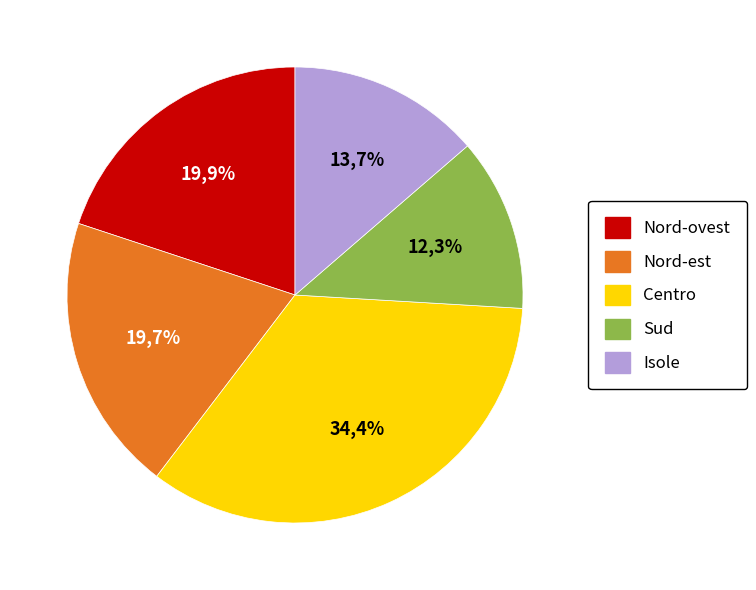

Which category has the biggest portion of the pie?

Centro